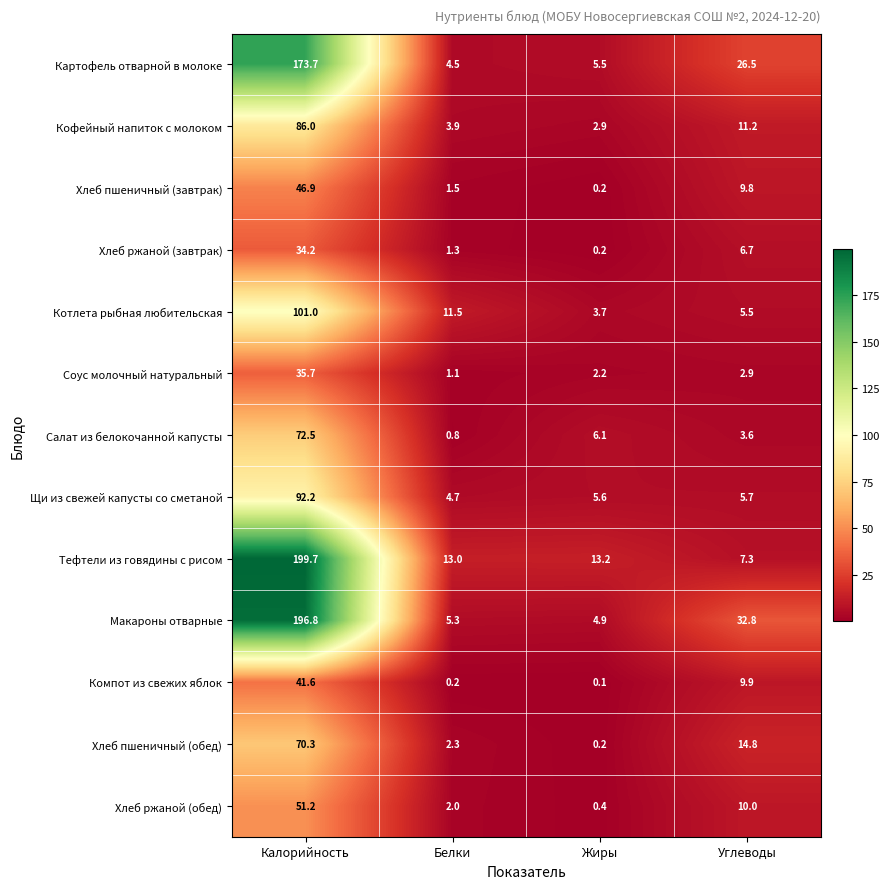

What is the average value of the Кофейный напиток с молоком series?

26.0